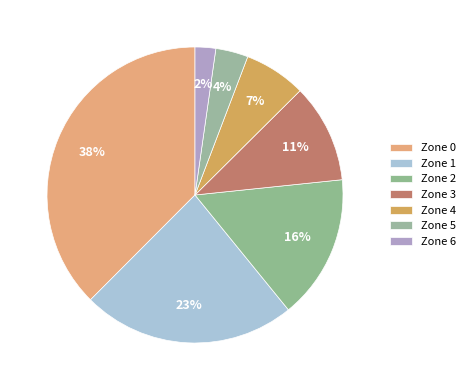

Does Zone 5 account for over 50% of the chart?

No